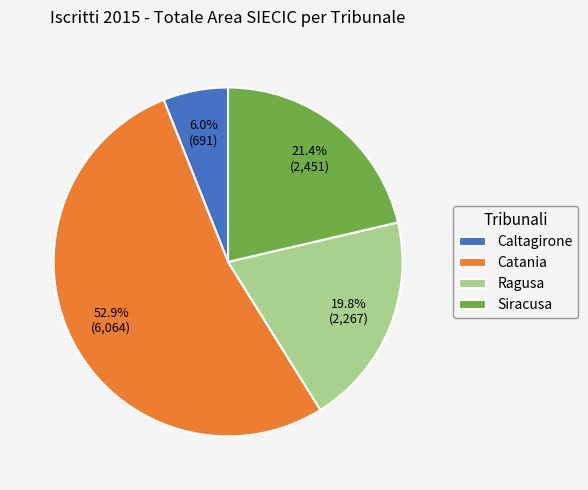

Is it true that Ragusa is 7% of the pie?

False